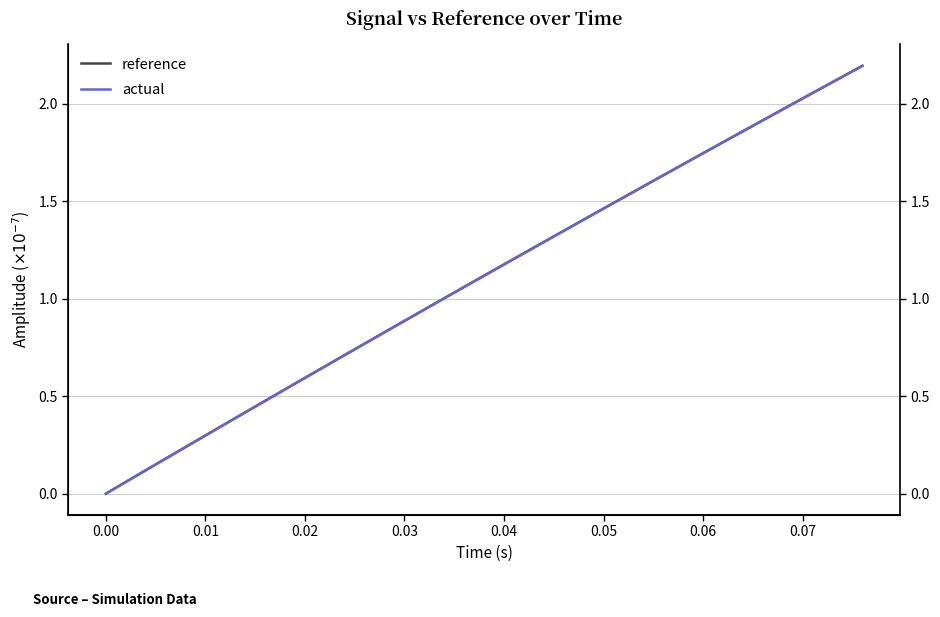

How many lines are shown in the chart?

2